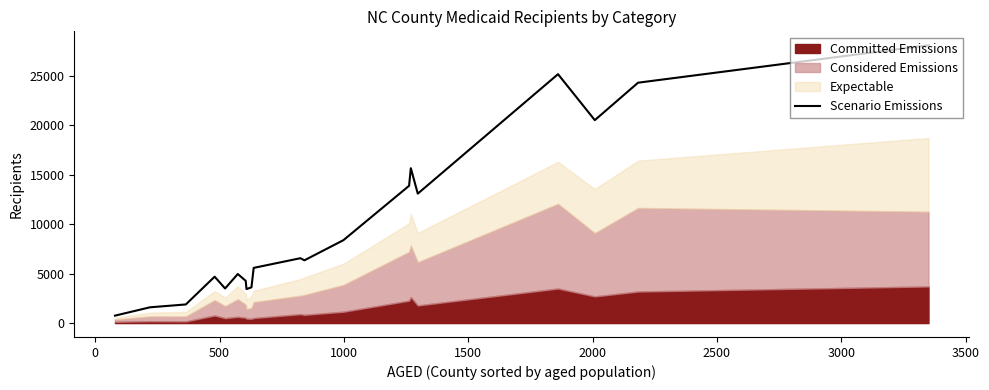

How many interior local peaks (higher than both neighbors) does the data have?

5